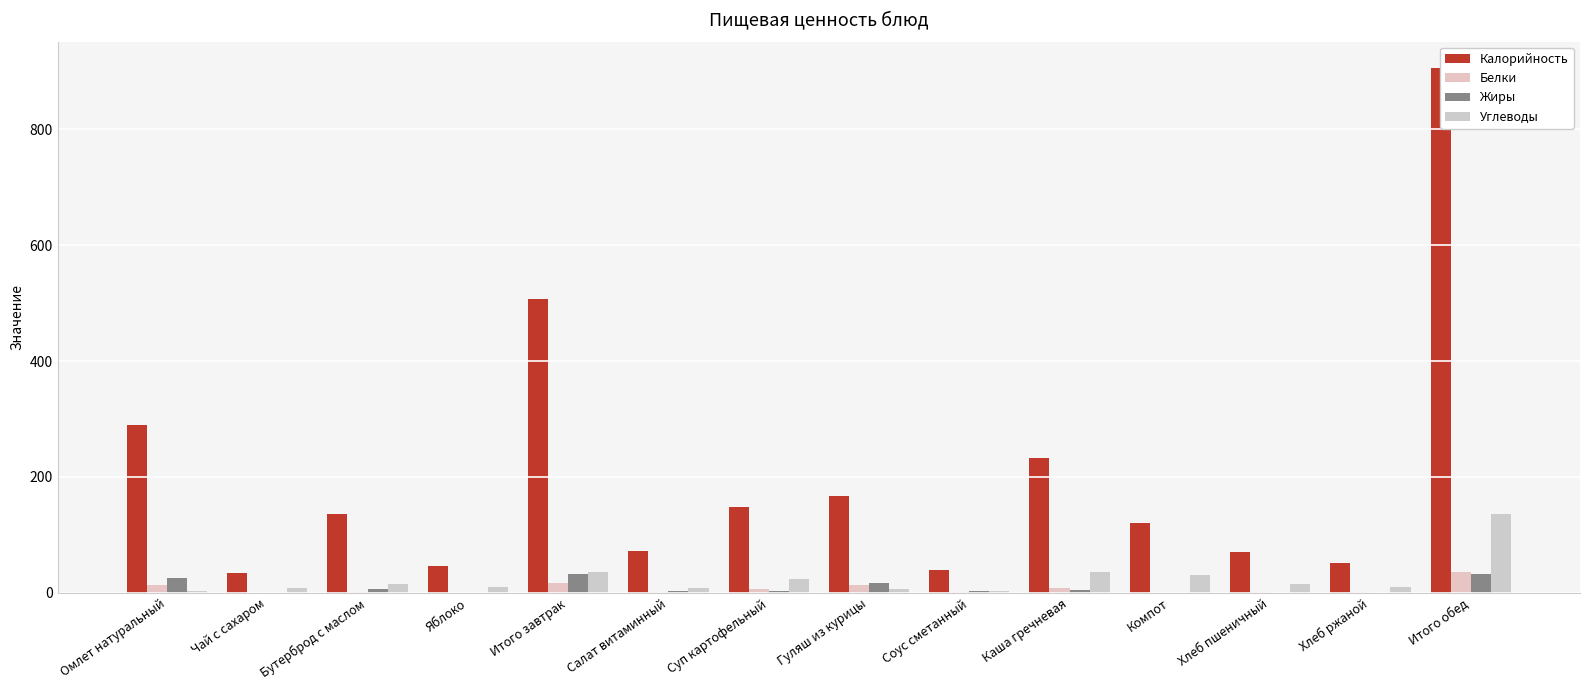

What are all the series names shown in the legend?

Калорийность, Белки, Жиры, Углеводы